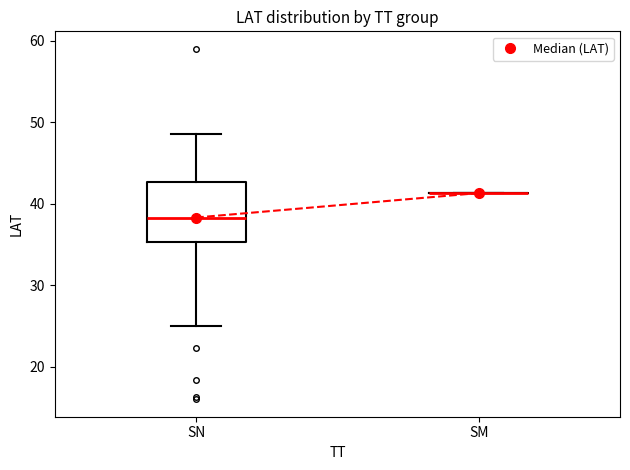

Reading left to right, transcribe this box plot: for each box, give where its median line is, the range the box spans, and where its two whiskers end, as read against the y-axis. The values are not printed on the chart, so give them approximately, as read against the axis.

SN: median 38, box 35 to 43, whiskers 25 to 49
SM: box collapsed to a line at 41, whiskers 41 to 41